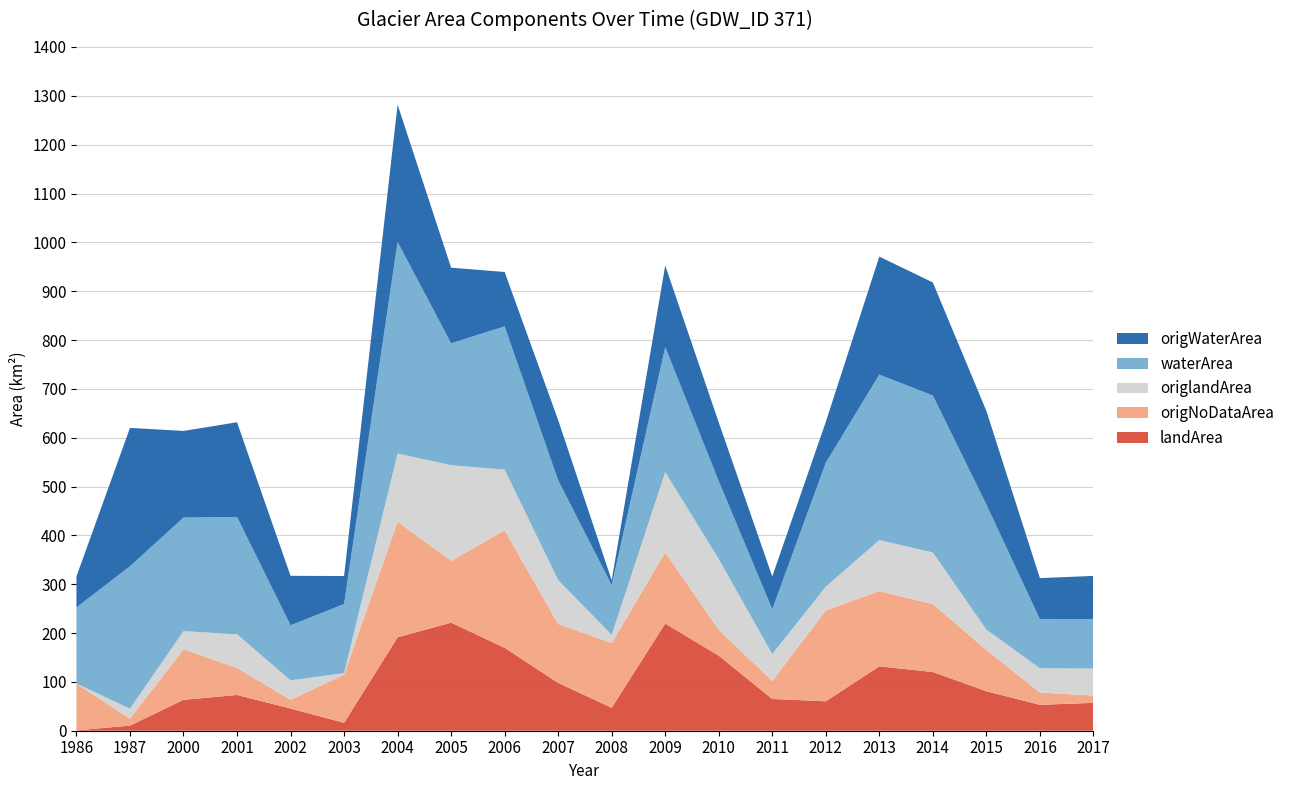

Reading left to right, list all the values displayed in this chart.

landArea: 1986=0.8	1987=10.5	2000=63.3	2001=73.2	2002=45.5	2003=16.1	2004=191.3	2005=221.3	2006=169.8	2007=98.0	2008=47.0	2009=219.4	2010=153.7	2011=65.0	2012=60.3	2013=131.9	2014=120.2	2015=80.9	2016=53.0	2017=57.0
origNoDataArea: 1986=95.7	1987=14.2	2000=103.6	2001=55.4	2002=17.8	2003=98.7	2004=236.7	2005=126.3	2006=240.7	2007=120.7	2008=132.4	2009=145.9	2010=52.9	2011=37.0	2012=186.0	2013=154.0	2014=139.0	2015=84.6	2016=25.1	2017=15.0
origlandArea: 1986=0.0	1987=20.5	2000=37.1	2001=68.9	2002=39.9	2003=3.0	2004=139.5	2005=196.1	2006=124.0	2007=89.9	2008=16.8	2009=164.1	2010=144.9	2011=55.0	2012=48.6	2013=104.5	2014=105.7	2015=41.7	2016=49.7	2017=55.3
waterArea: 1986=156.1	1987=291.5	2000=232.5	2001=240.2	2002=112.6	2003=141.5	2004=433.4	2005=249.6	2006=293.4	2007=204.1	2008=101.9	2009=256.0	2010=159.5	2011=91.8	2012=253.9	2013=338.8	2014=321.5	2015=256.0	2016=100.4	2017=100.9
origWaterArea: 1986=63.4	1987=283.4	2000=177.4	2001=193.8	2002=101.4	2003=57.3	2004=281.0	2005=154.8	2006=111.4	2007=123.5	2008=9.8	2009=167.1	2010=120.3	2011=67.1	2012=83.5	2013=241.7	2014=231.4	2015=191.8	2016=84.2	2017=88.8